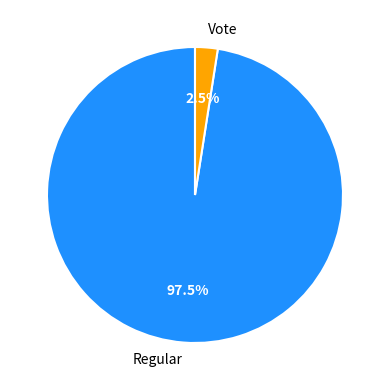

Rank the categories by value from highest to lowest.

Regular, Vote